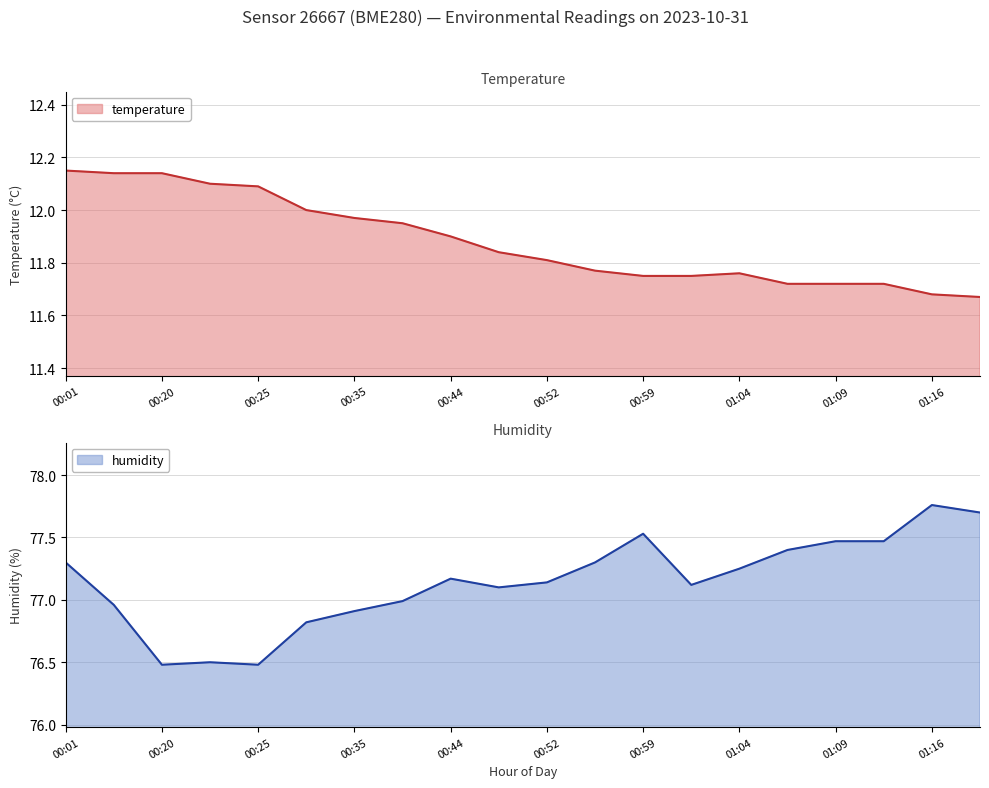

What is the minimum value for humidity?

76.5